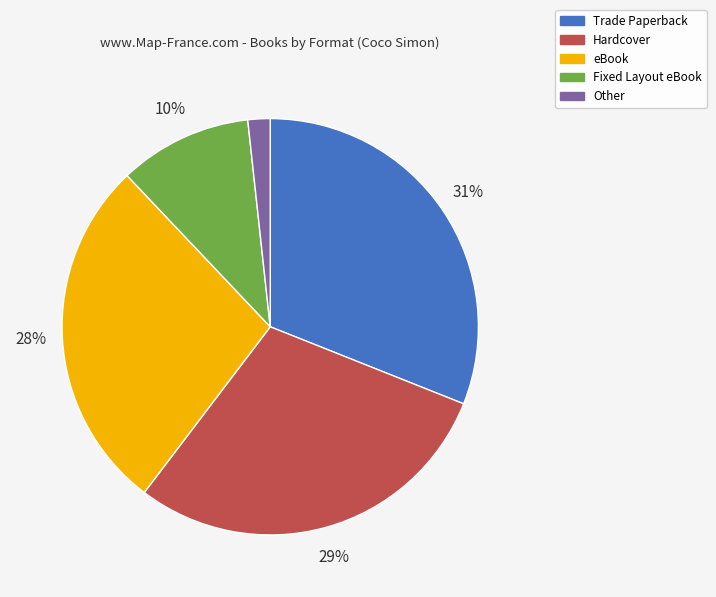

Rank the categories by value from lowest to highest.

Other, Fixed Layout eBook, eBook, Hardcover, Trade Paperback